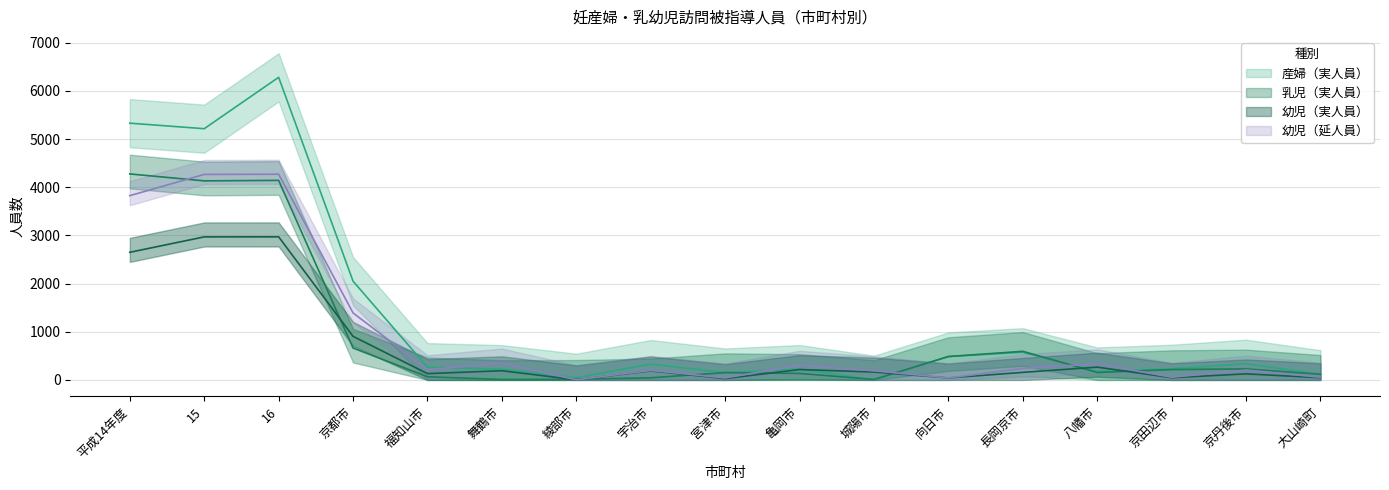

What are all the series names shown in the legend?

幼児（実人員）, 乳児（実人員）, 産婦（実人員）, 幼児（延人員）